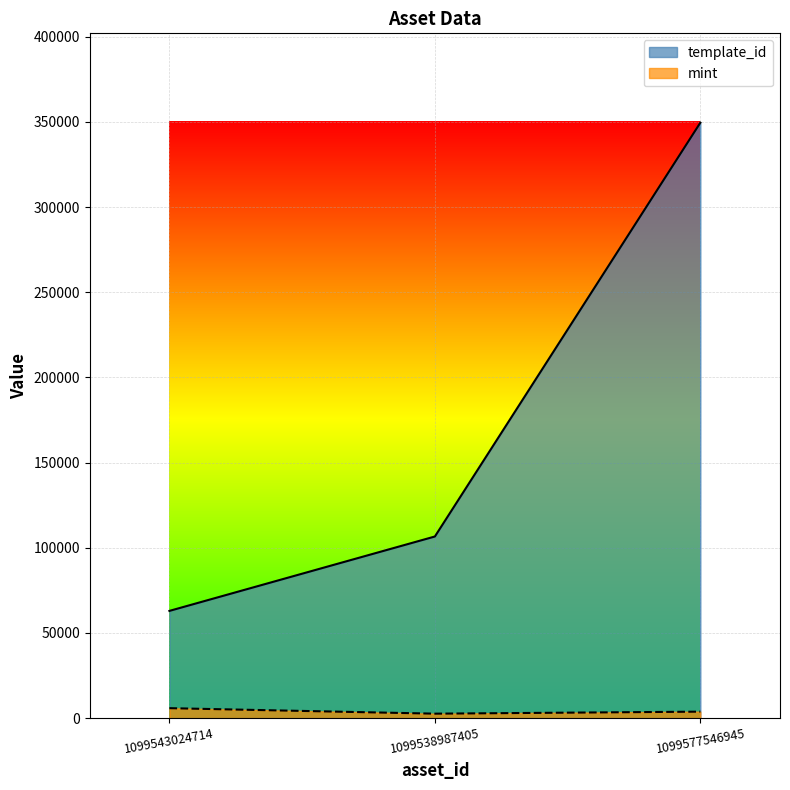

Reading left to right, extract all data points from this chart.

template_id: 62974	106640	349523
mint: 5875	2651	3838